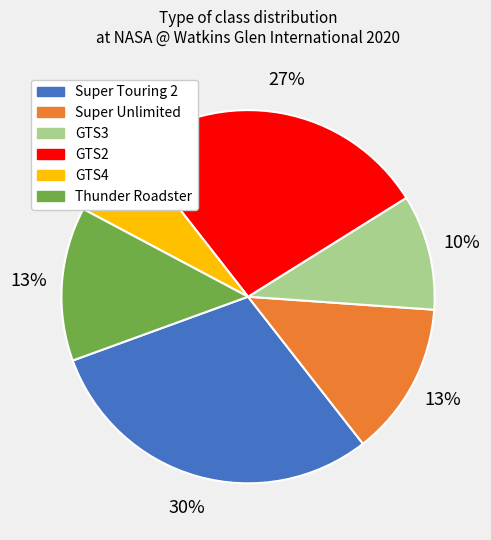

True or false: Thunder Roadster accounts for 13% of the total.

True